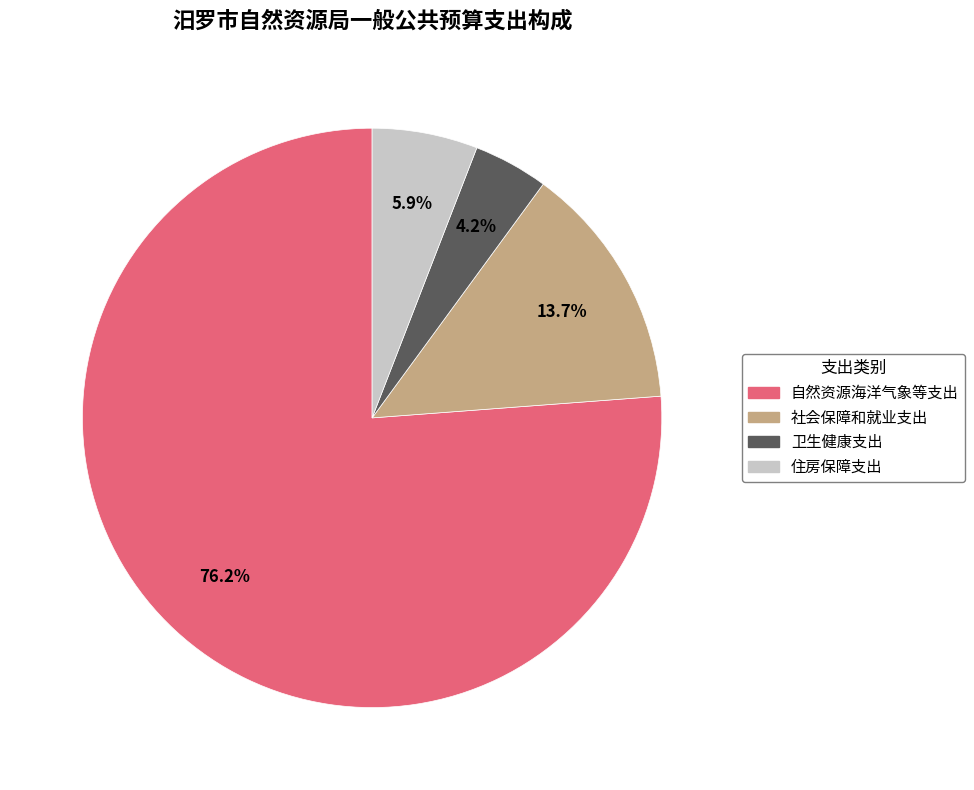

The 社会保障和就业支出 slice represents 63% of the pie. True or false?

False